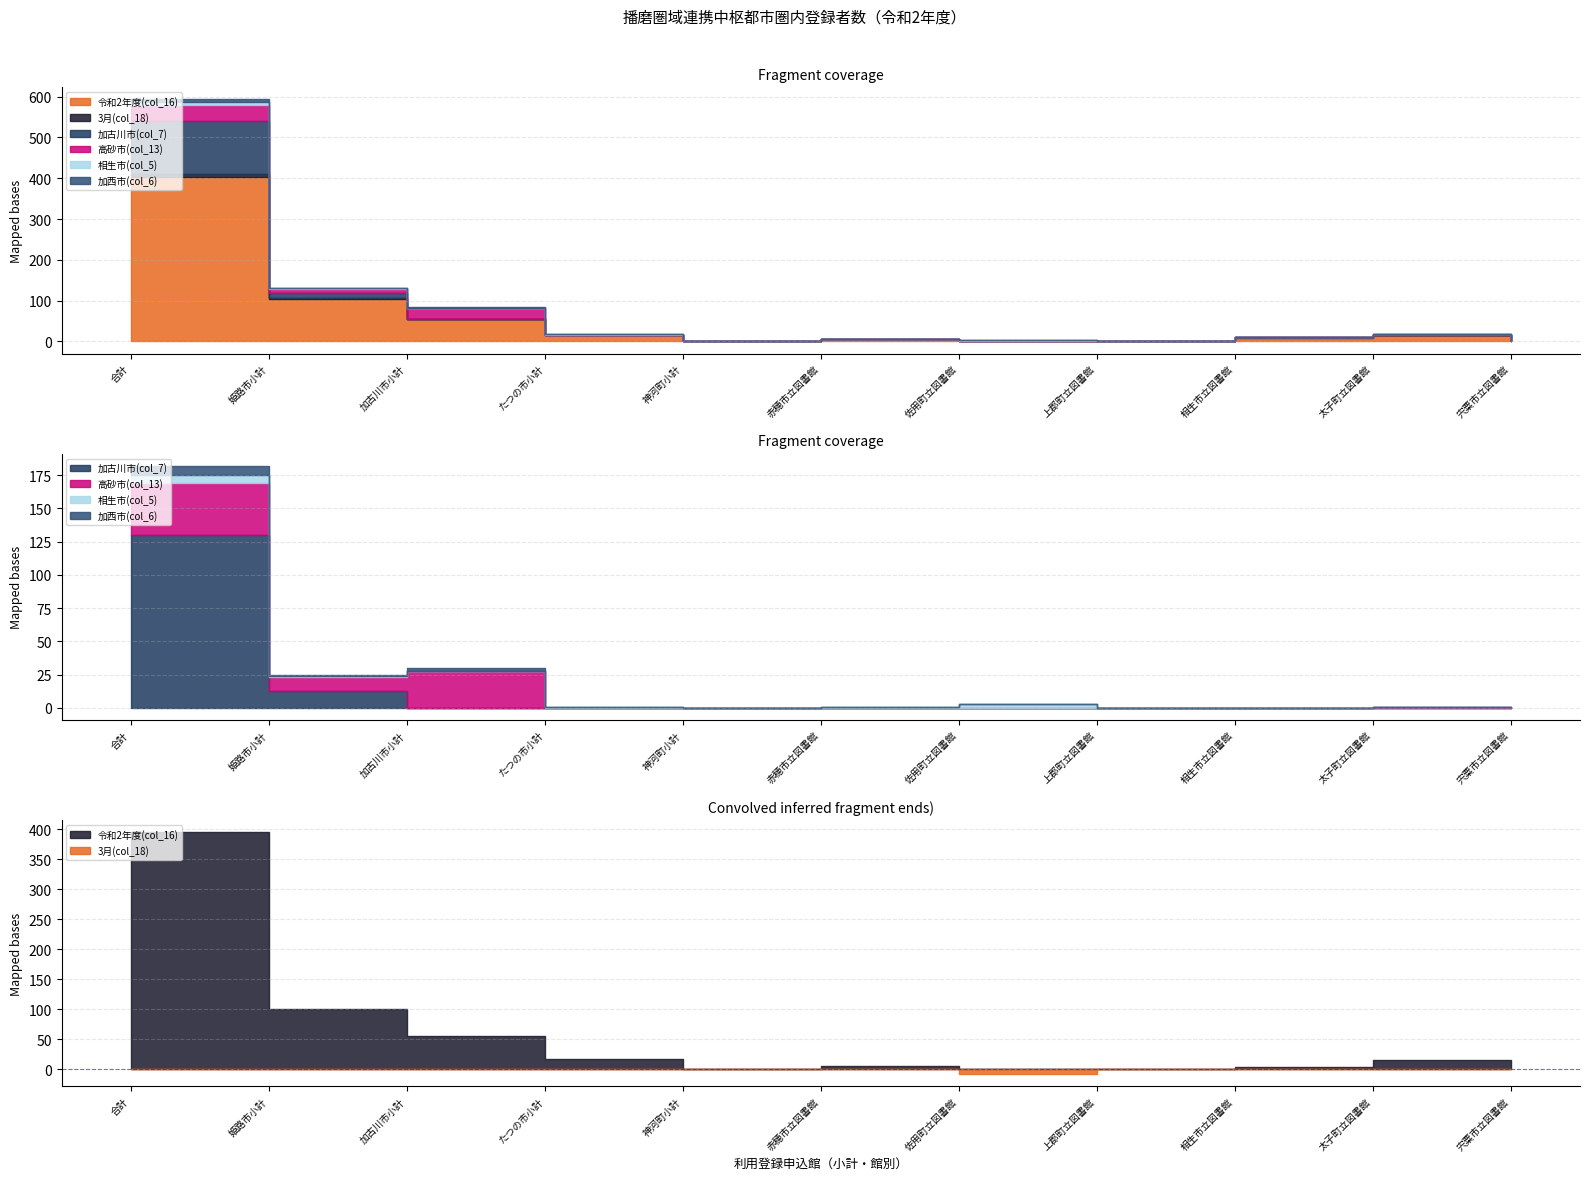

What is the average value of the 相生市(col_5) series?

1